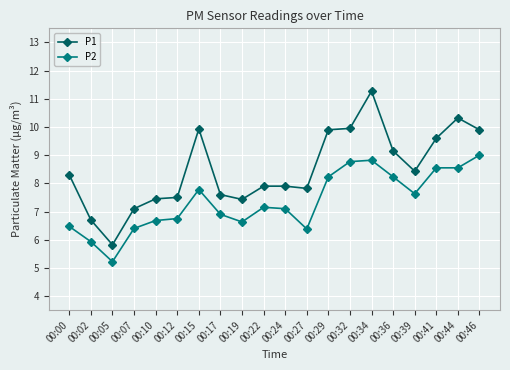

At 00:15, list the series in order from largest to smallest.

P1, P2